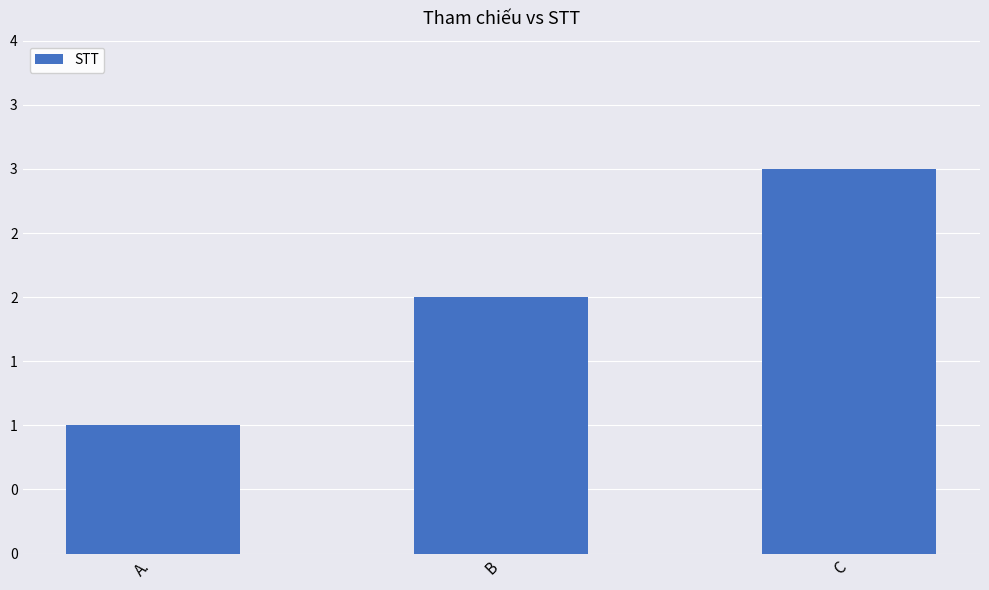

Where is the data nearest to the value 2?

B